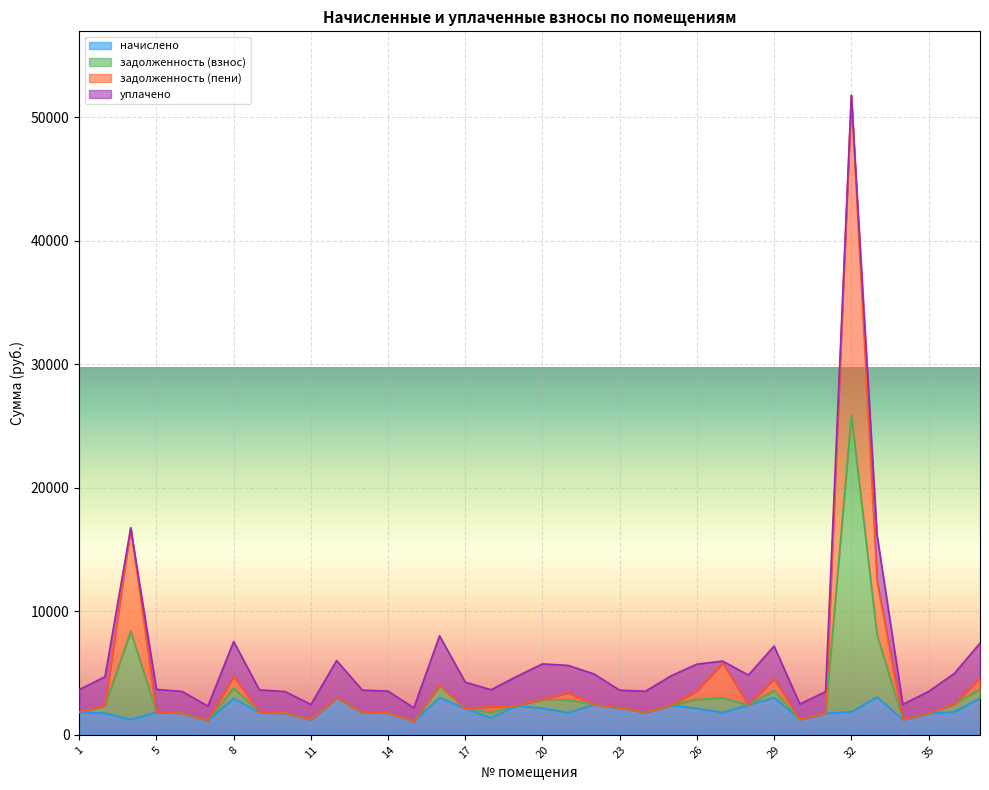

What is the highest value of the начислено series?

3056.5